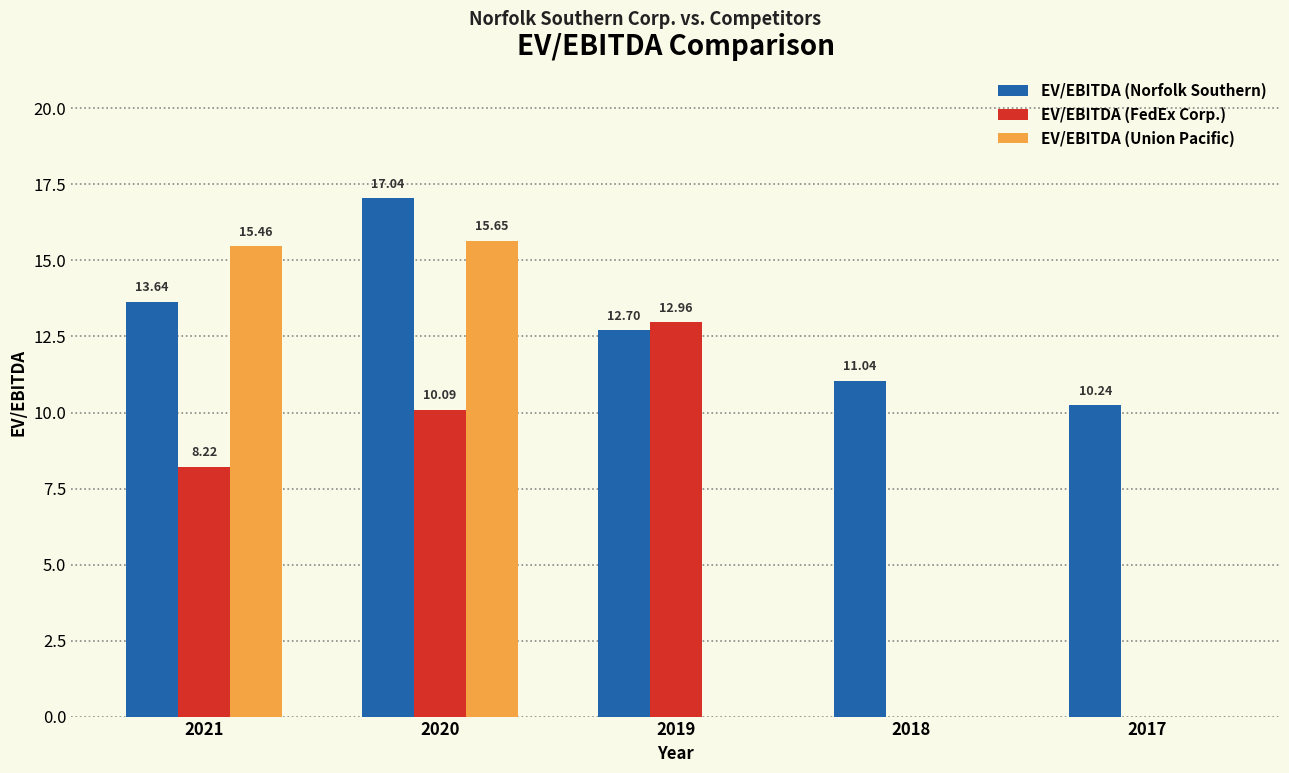

The value of EV/EBITDA (Union Pacific) at 2018 is -10.8. True or false?

False